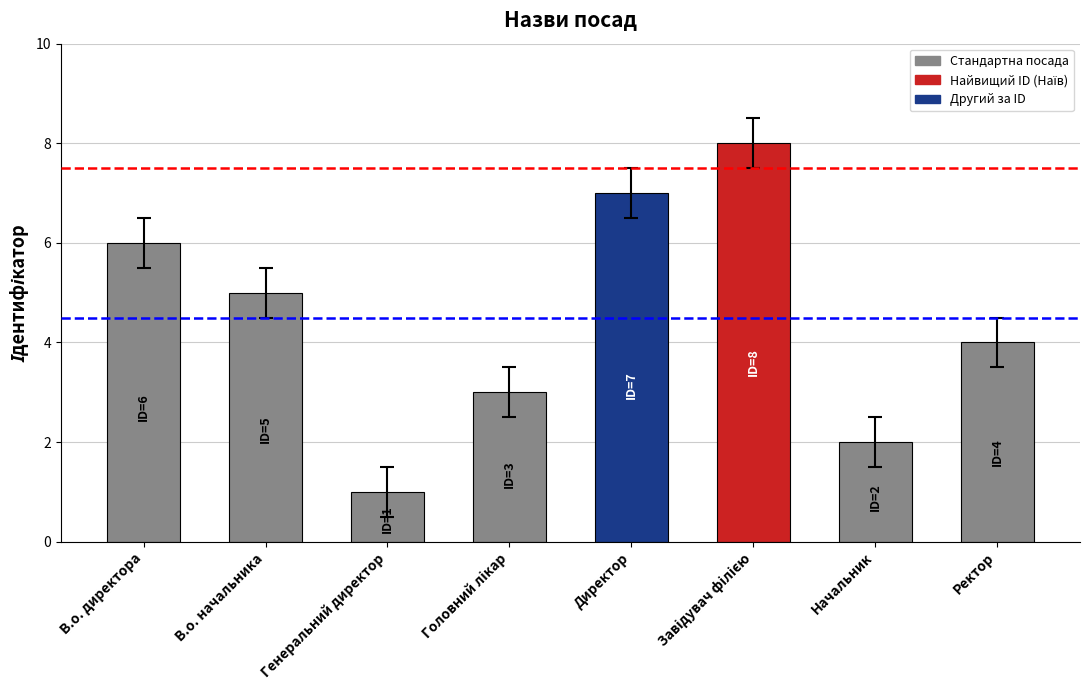

What is the minimum value shown in the chart?

1